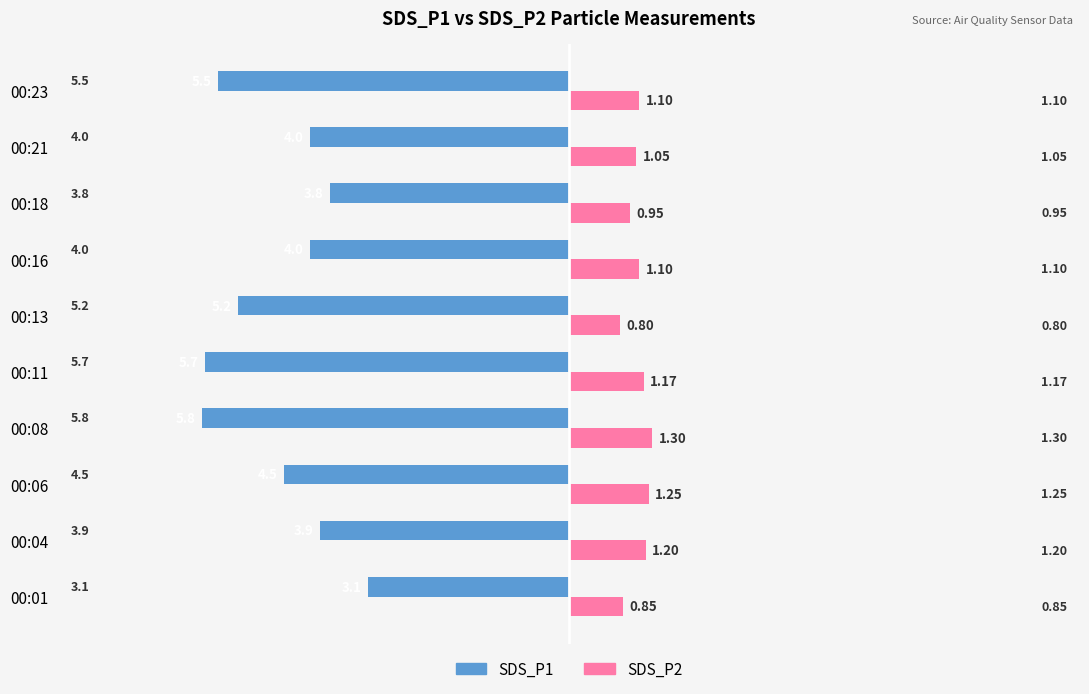

List the series in order of their peak value, highest first.

SDS_P2, SDS_P1